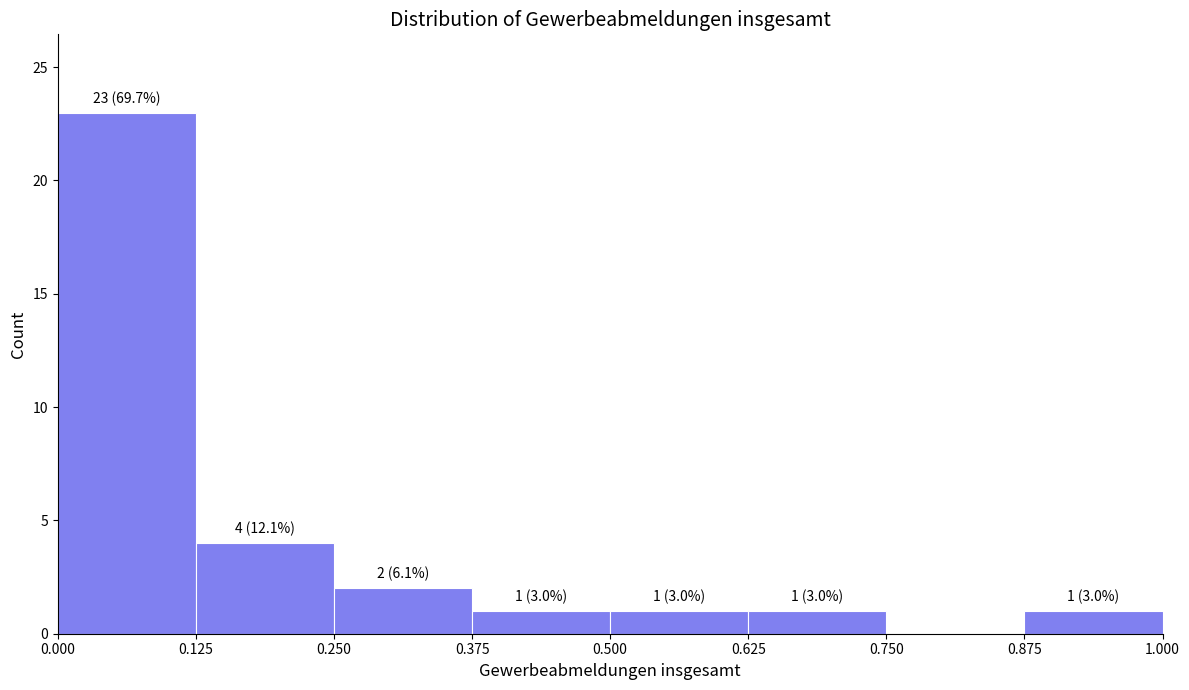

Over which range of the x-axis is the bar tallest?

0.000 to 0.125